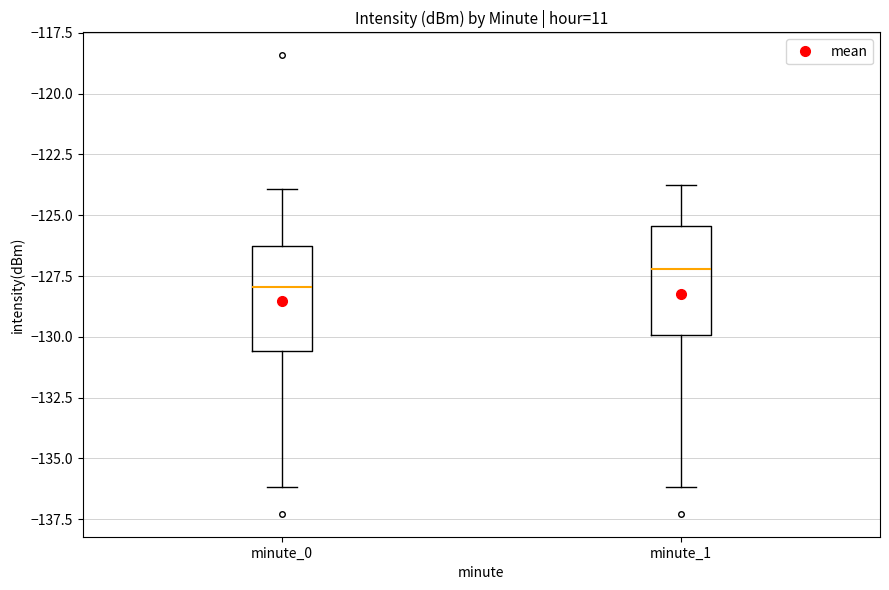

Where does the median line of the box for minute_0 sit on the y-axis? The values are not printed on the chart, so give them approximately, as read against the axis.

-128.0